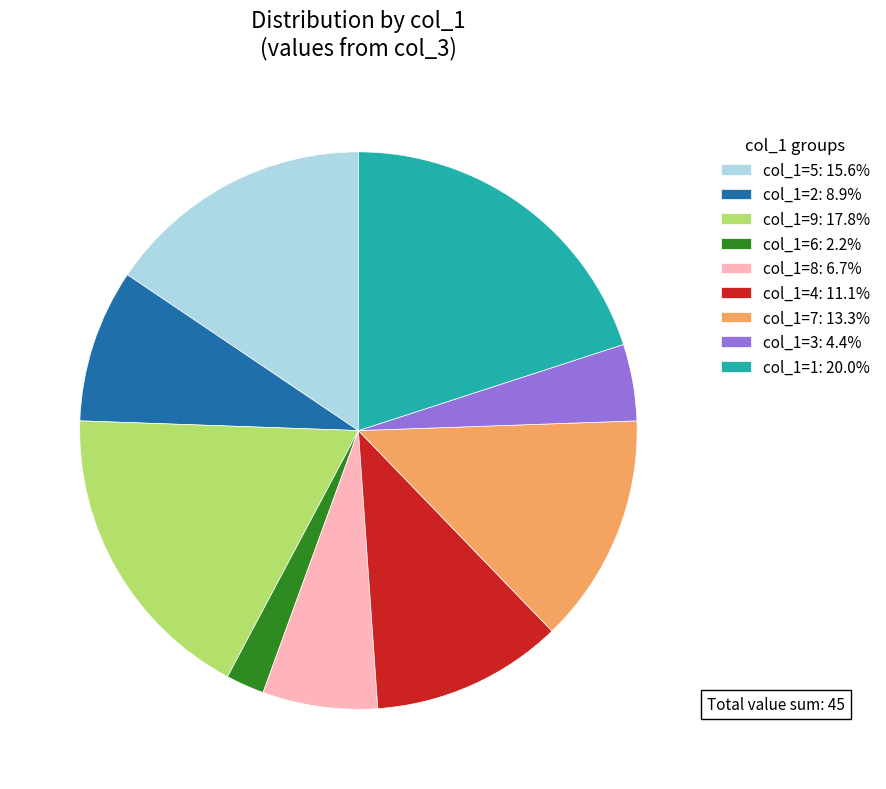

Is there any slice that represents more than half of the pie?

No